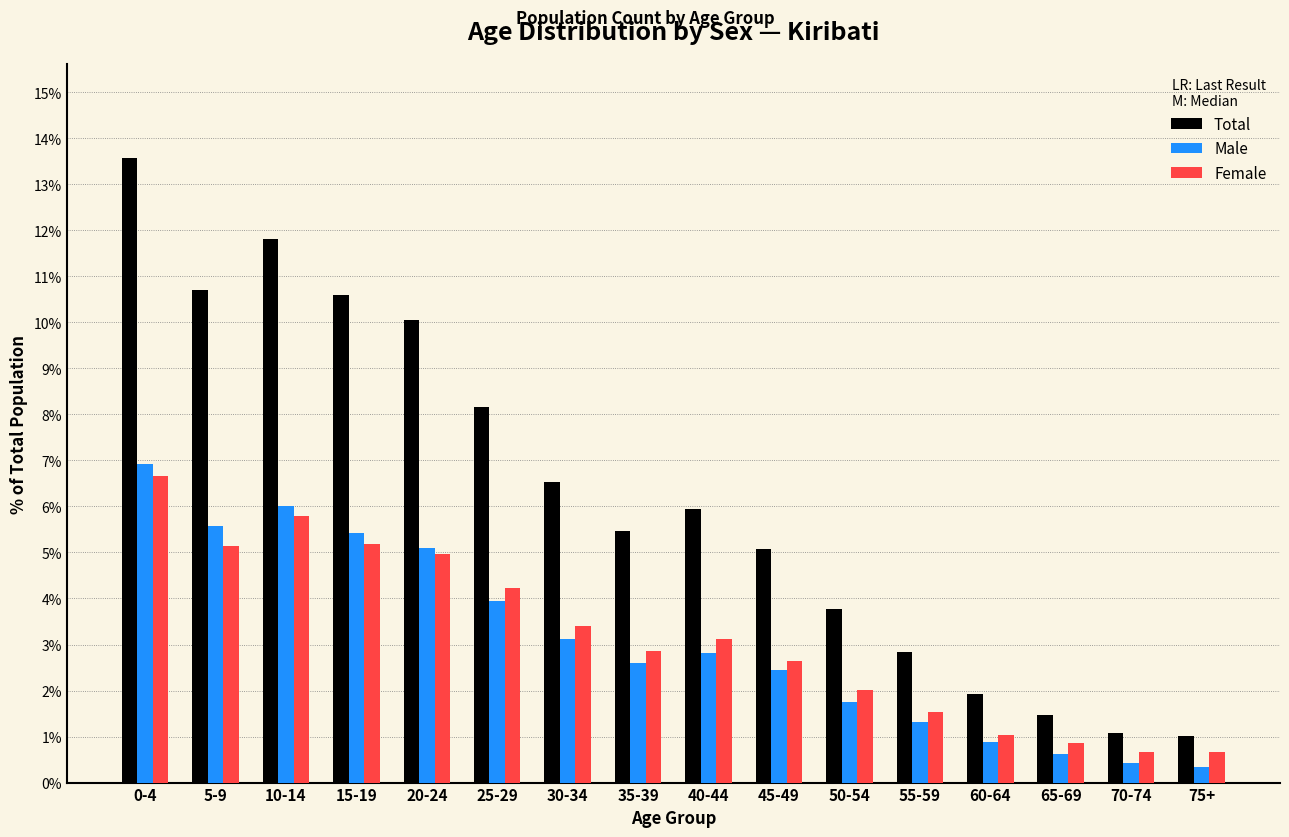

Which label corresponds to the largest value in the chart?

0-4